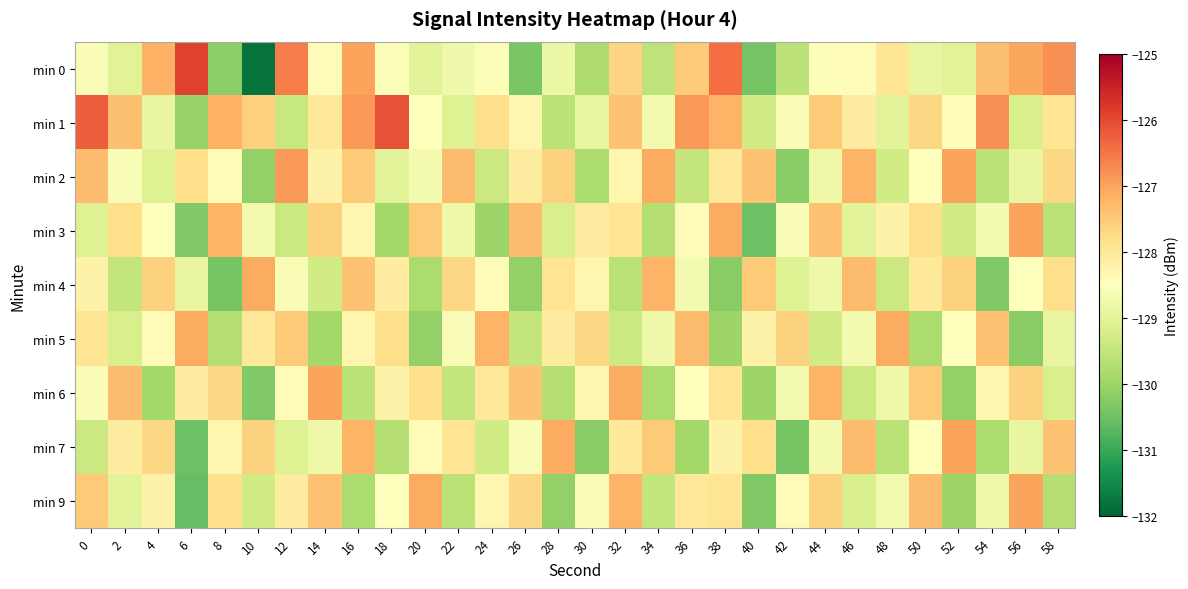

Which has a higher value, 38 or 8?

38